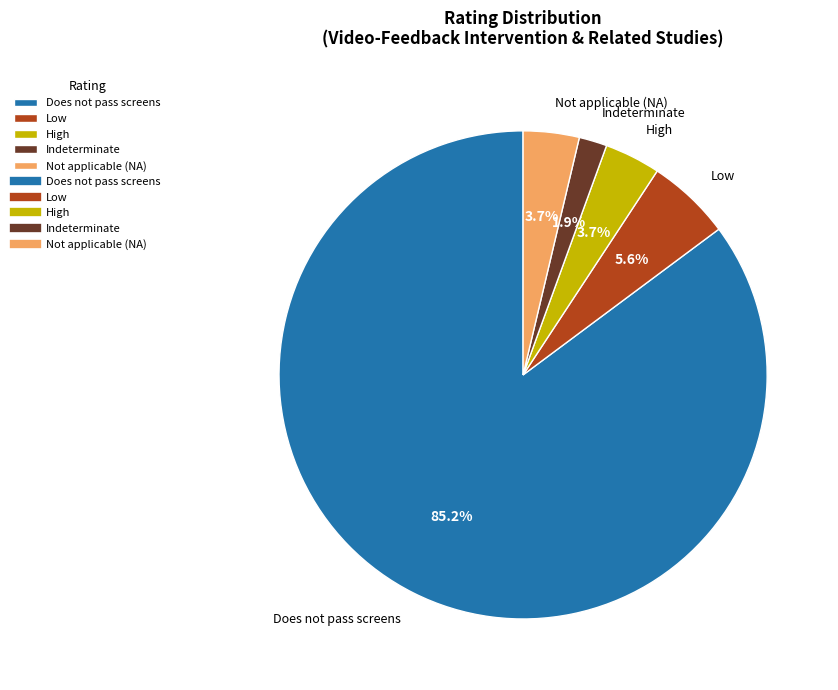

What percentage is NOT represented by Indeterminate?

98.1%